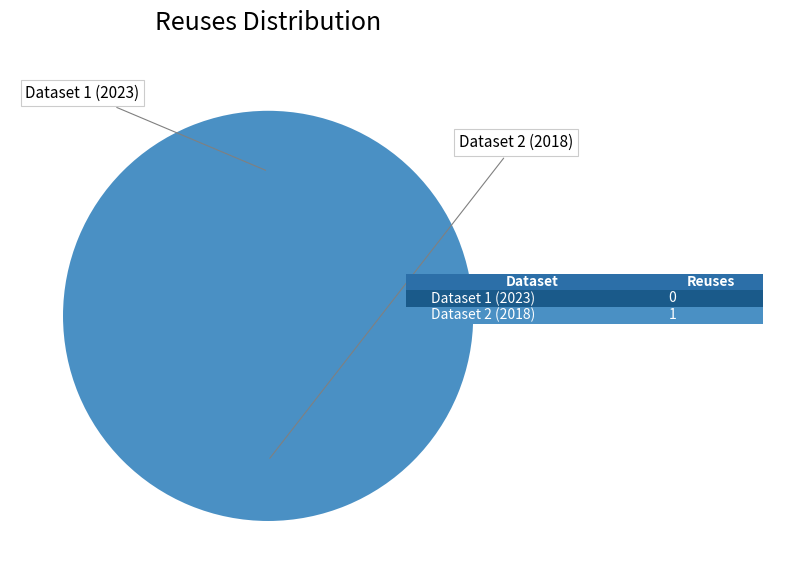

Count the number of slices in the pie.

2